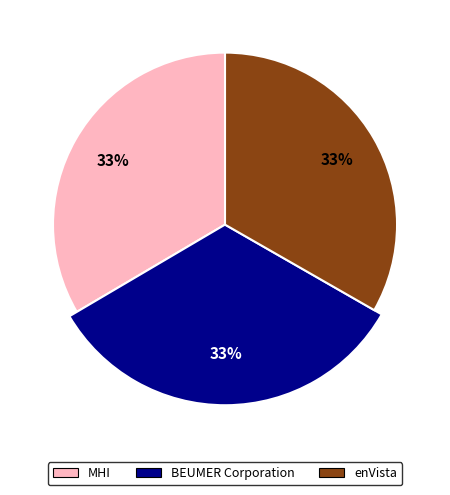

Does MHI represent more than half of the total?

No